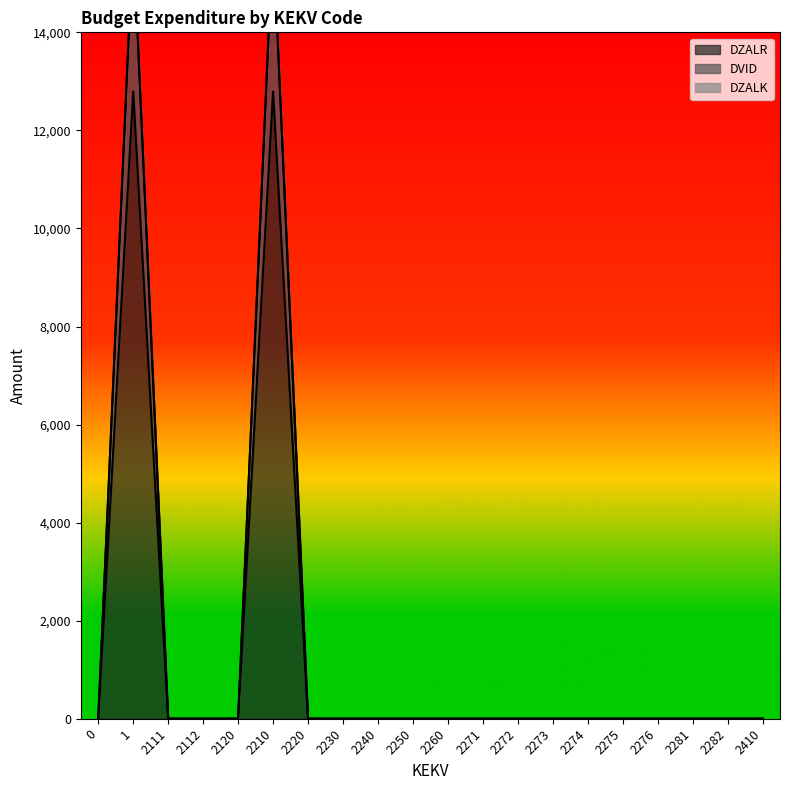

True or false: DVID and DZALR cross at least once.

False